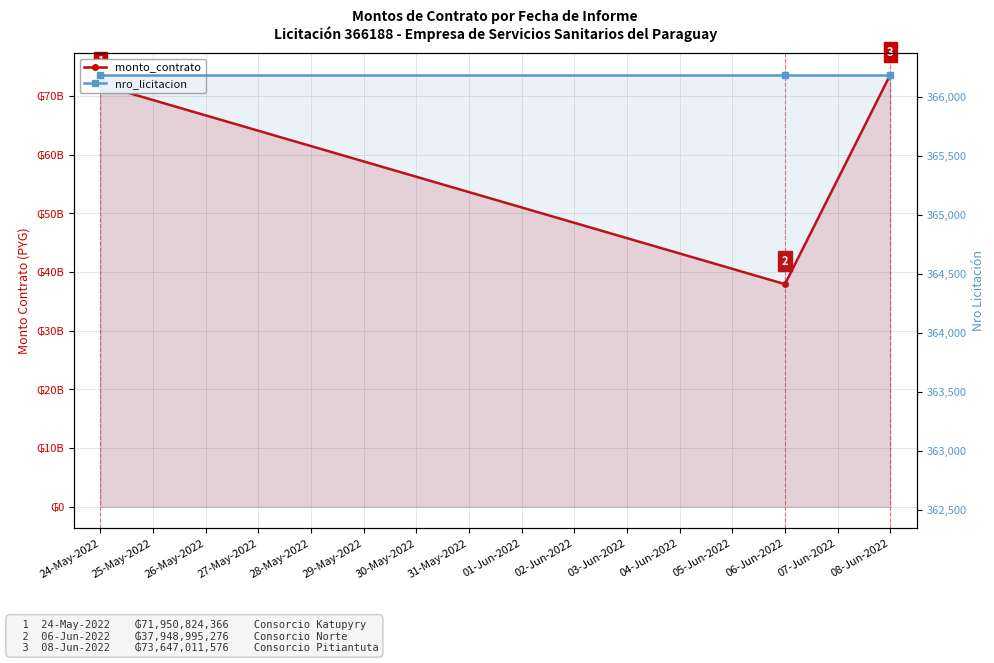

Is it true that nro_licitacion equals 366188 at 06-Jun-2022?

True